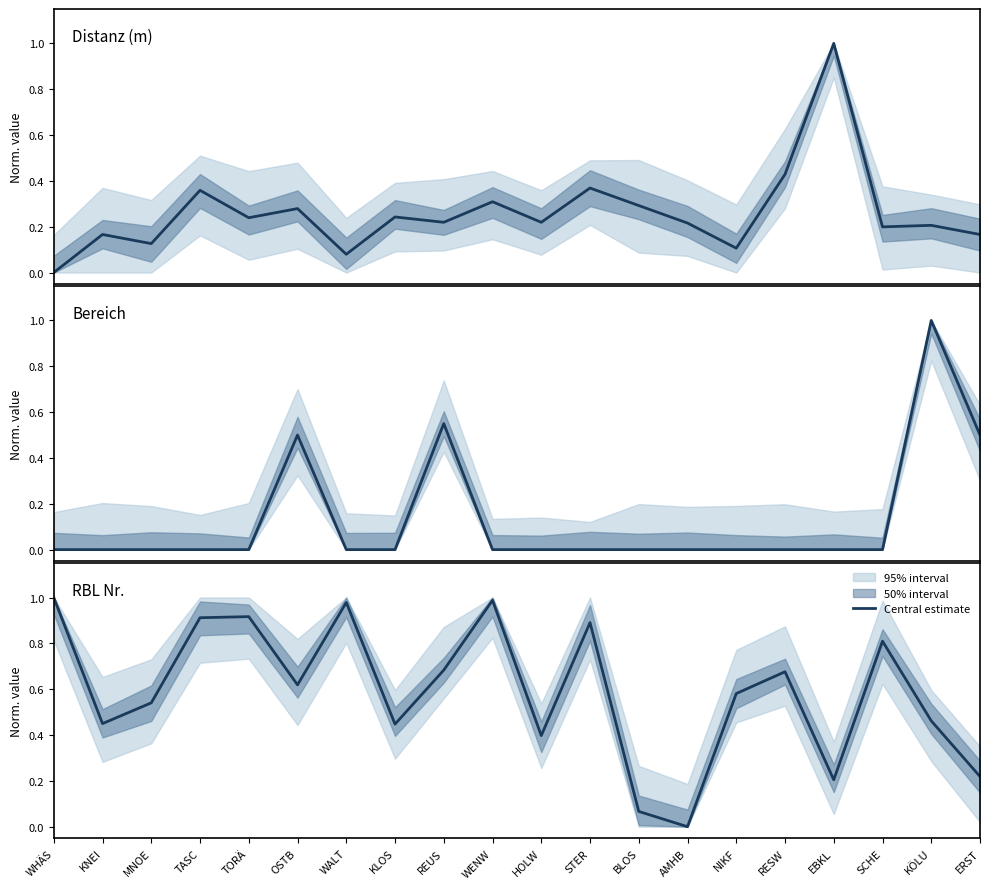

After their last crossing, which series has the higher values: Distanz (m) or RBL Nr.?

RBL Nr.